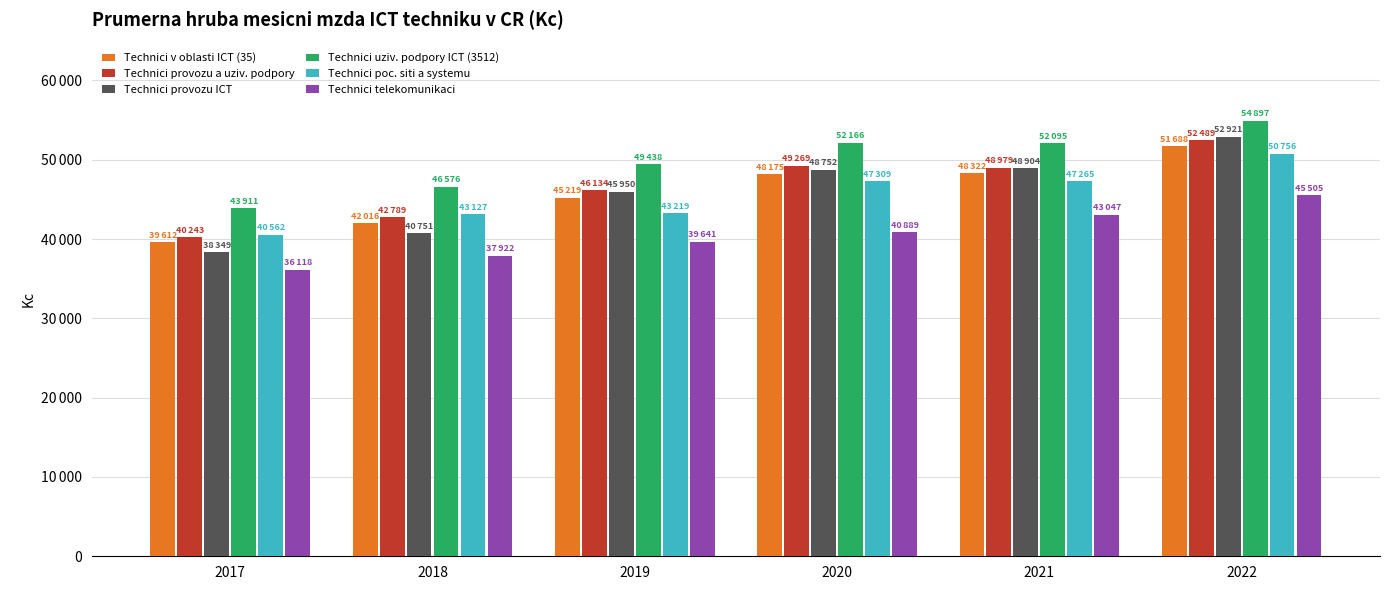

At which label is Technici poc. siti a systemu closest to 45658?

2021